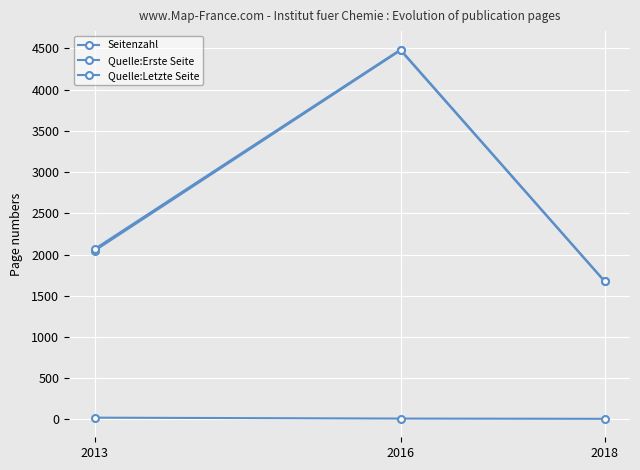

List the series in order of their peak value, highest first.

Quelle:Letzte Seite, Quelle:Erste Seite, Seitenzahl